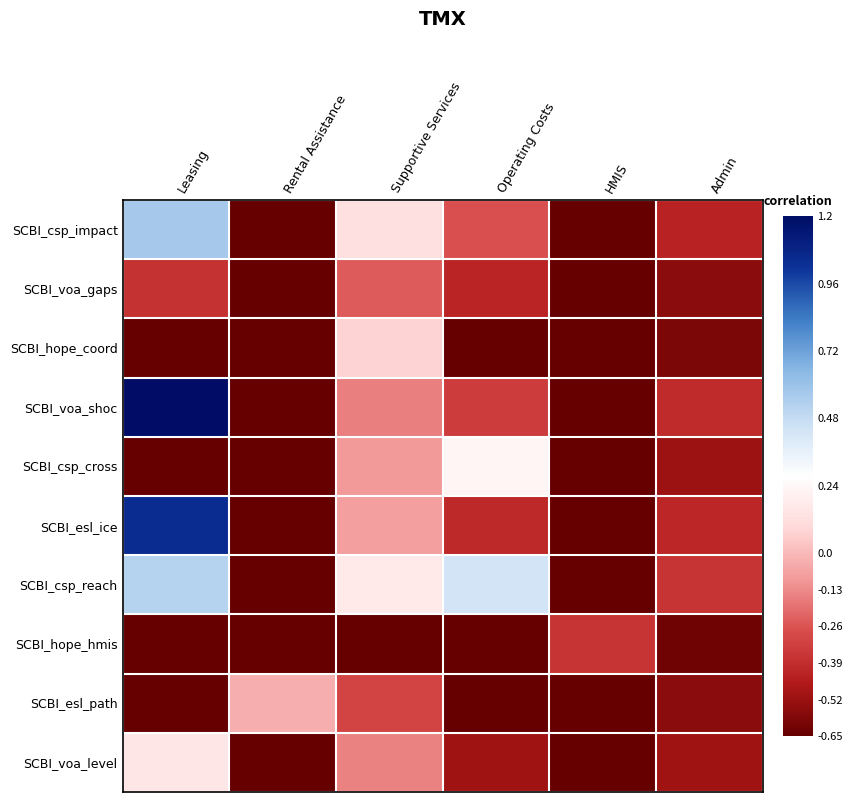

Reading right to left, what are all the values shown in this chart?

SCBI_csp_impact: Admin=-0.4	HMIS=-0.7	Operating Costs=-0.3	Supportive Services=0.1	Rental Assistance=-0.7	Leasing=0.6
SCBI_voa_gaps: Admin=-0.6	HMIS=-0.7	Operating Costs=-0.4	Supportive Services=-0.2	Rental Assistance=-0.7	Leasing=-0.4
SCBI_hope_coord: Admin=-0.6	HMIS=-0.7	Operating Costs=-0.7	Supportive Services=0.1	Rental Assistance=-0.7	Leasing=-0.7
SCBI_voa_shoc: Admin=-0.4	HMIS=-0.7	Operating Costs=-0.3	Supportive Services=-0.2	Rental Assistance=-0.7	Leasing=1.2
SCBI_csp_cross: Admin=-0.5	HMIS=-0.7	Operating Costs=0.2	Supportive Services=-0.1	Rental Assistance=-0.7	Leasing=-0.7
SCBI_esl_ice: Admin=-0.4	HMIS=-0.7	Operating Costs=-0.4	Supportive Services=-0.1	Rental Assistance=-0.7	Leasing=1.0
SCBI_csp_reach: Admin=-0.4	HMIS=-0.7	Operating Costs=0.4	Supportive Services=0.2	Rental Assistance=-0.7	Leasing=0.5
SCBI_hope_hmis: Admin=-0.6	HMIS=-0.4	Operating Costs=-0.7	Supportive Services=-0.7	Rental Assistance=-0.7	Leasing=-0.7
SCBI_esl_path: Admin=-0.6	HMIS=-0.7	Operating Costs=-0.7	Supportive Services=-0.3	Rental Assistance=-0.0	Leasing=-0.7
SCBI_voa_level: Admin=-0.5	HMIS=-0.7	Operating Costs=-0.5	Supportive Services=-0.1	Rental Assistance=-0.7	Leasing=0.2